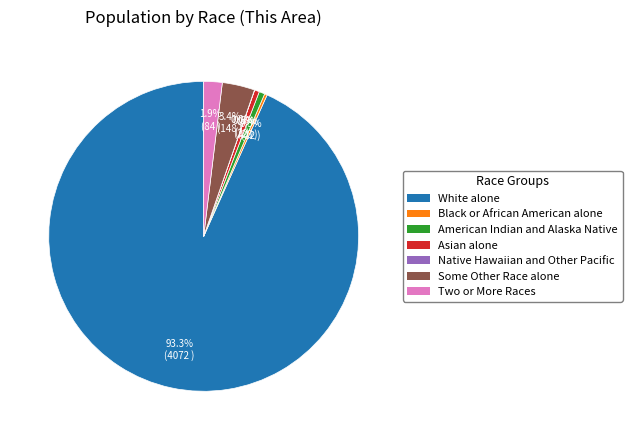

Is there any slice that represents more than half of the pie?

Yes